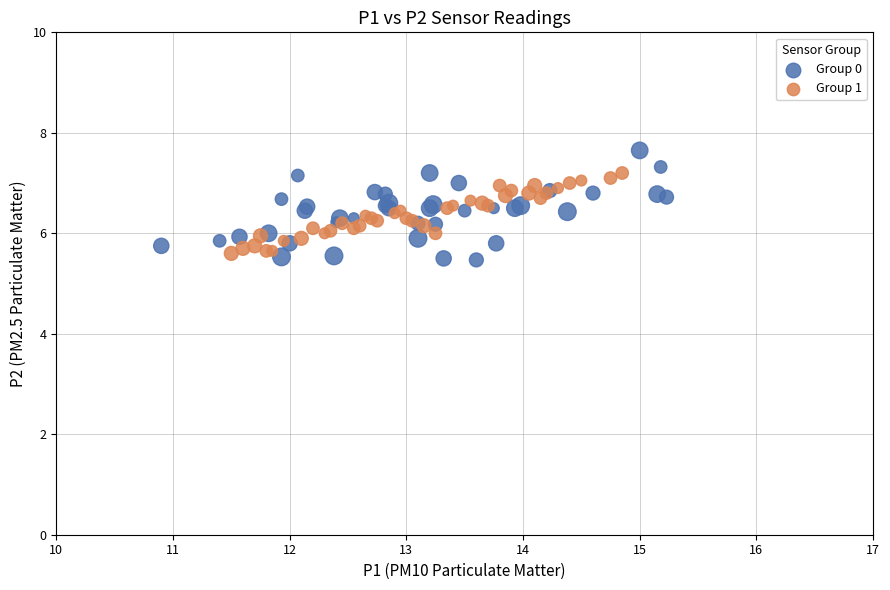

Which series reaches the maximum Y coordinate?

Group 0